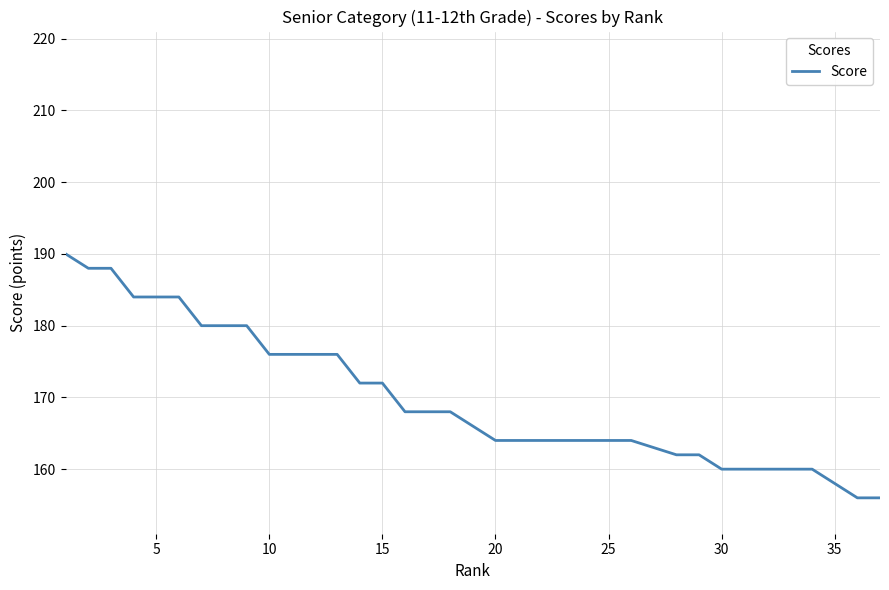

What is the difference between the maximum and minimum values?

34